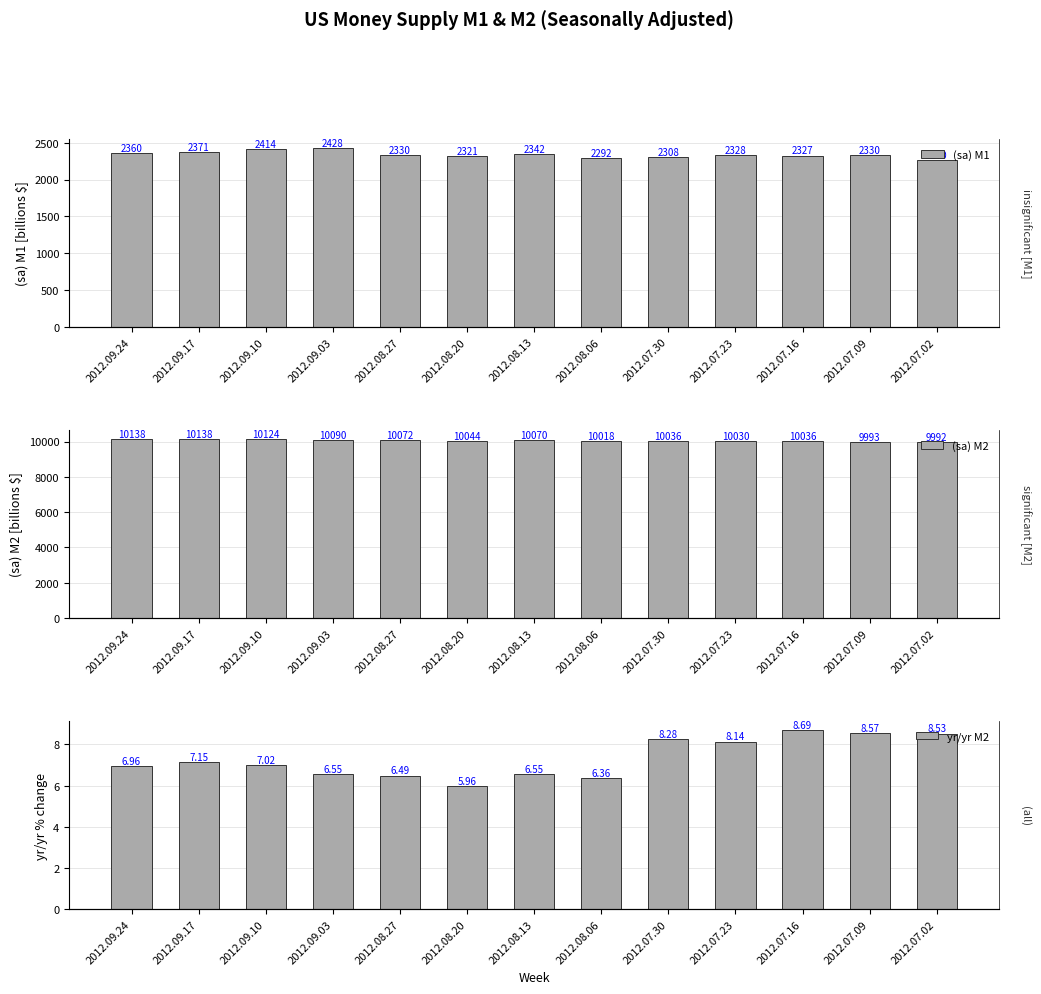

Rank the series by their average value, from highest to lowest.

(sa) M2, (sa) M1, yr/yr M2